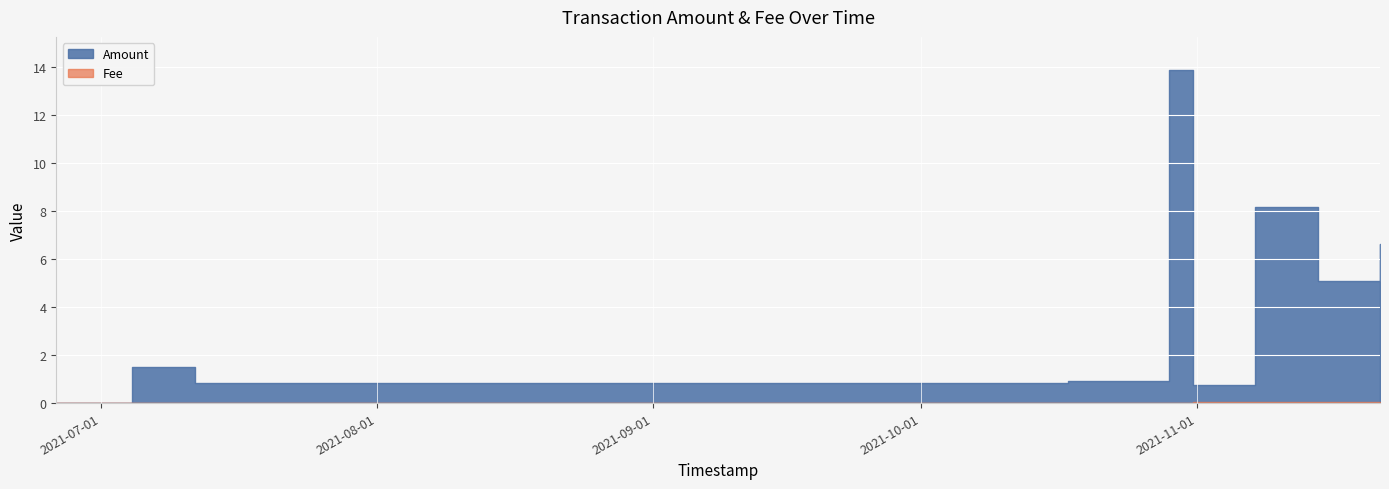

After their last crossing, which series has the higher values: Fee or Amount?

Amount